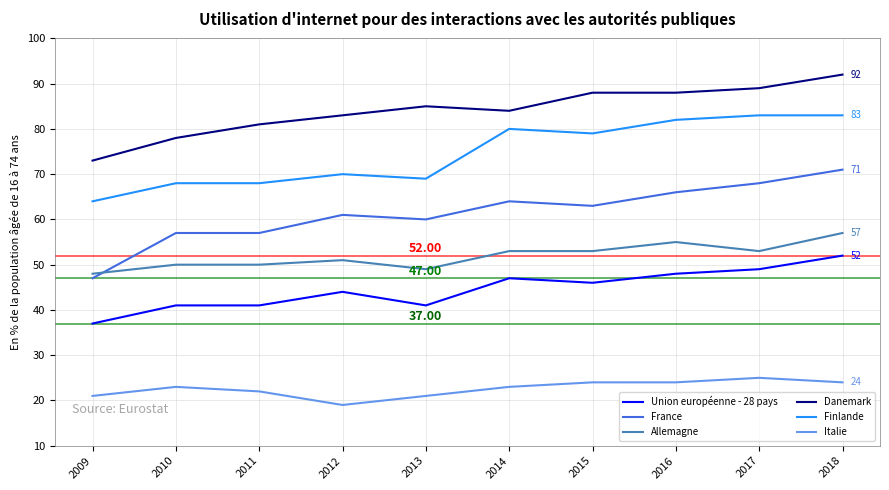

What is the difference between the Union européenne - 28 pays values at 2009 and 2012?

7